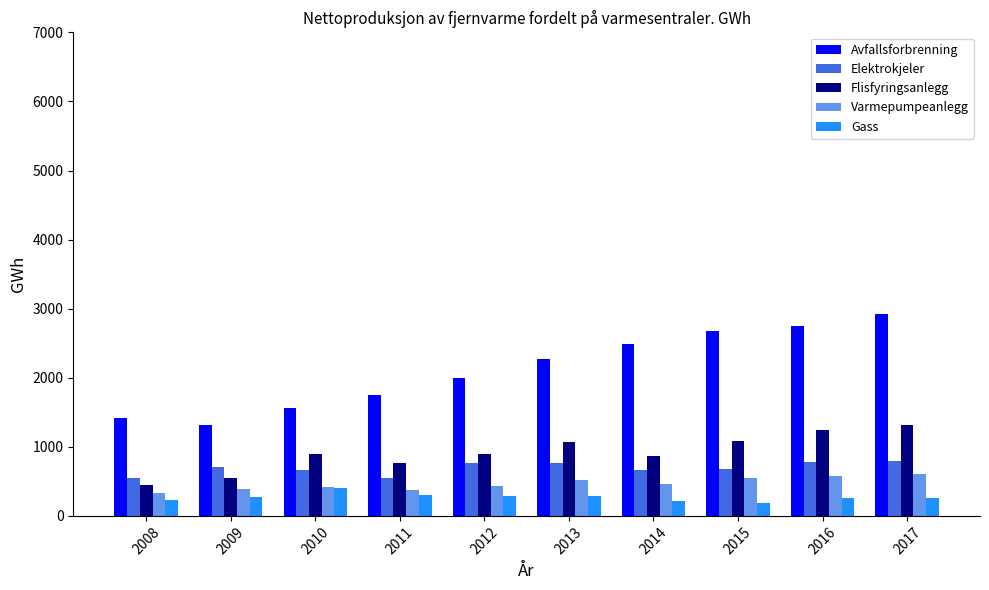

Read the Varmepumpeanlegg value at 2008.

335.7